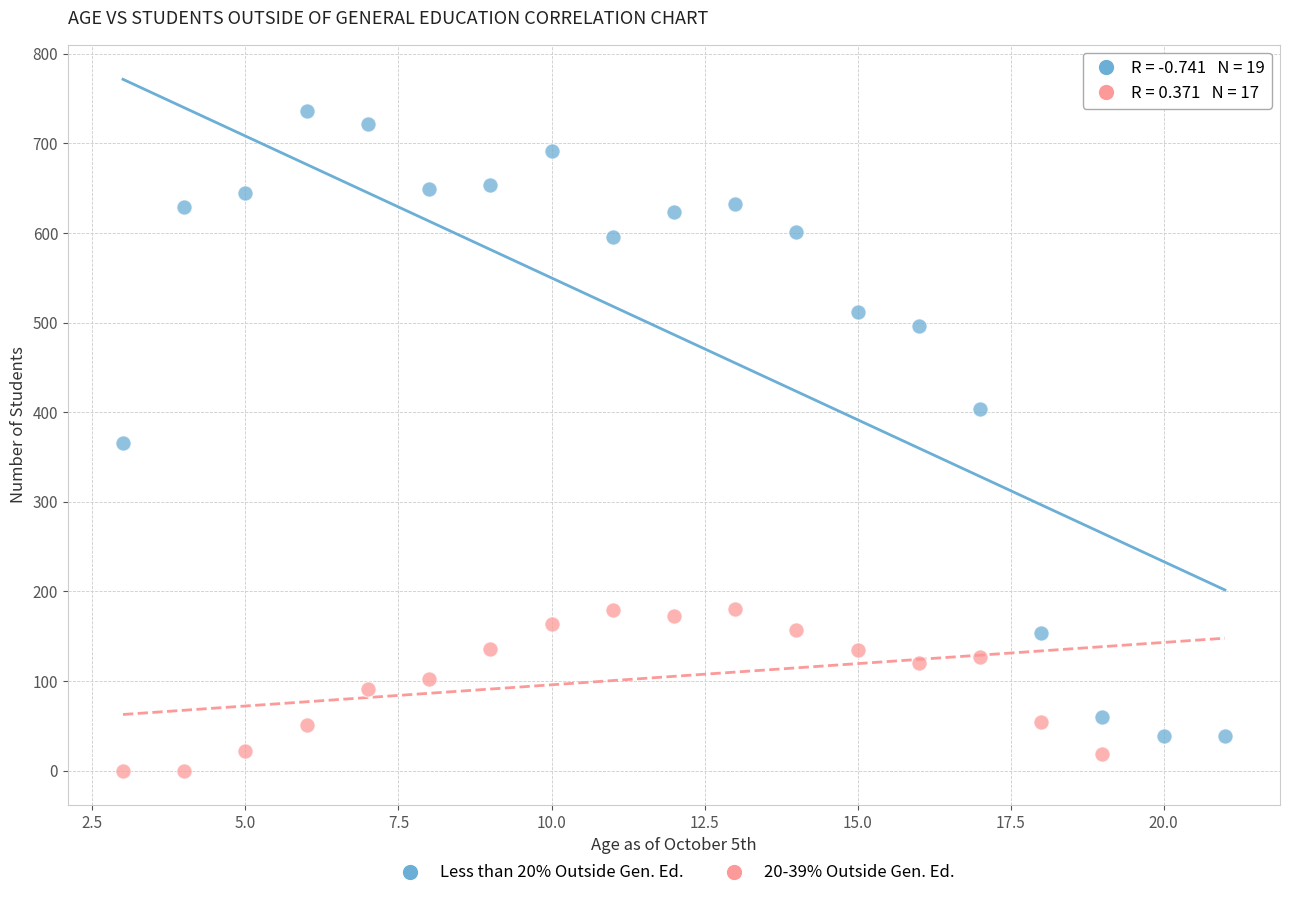

Which series has the widest spread of Y values?

Less than 20% Outside Gen. Ed.